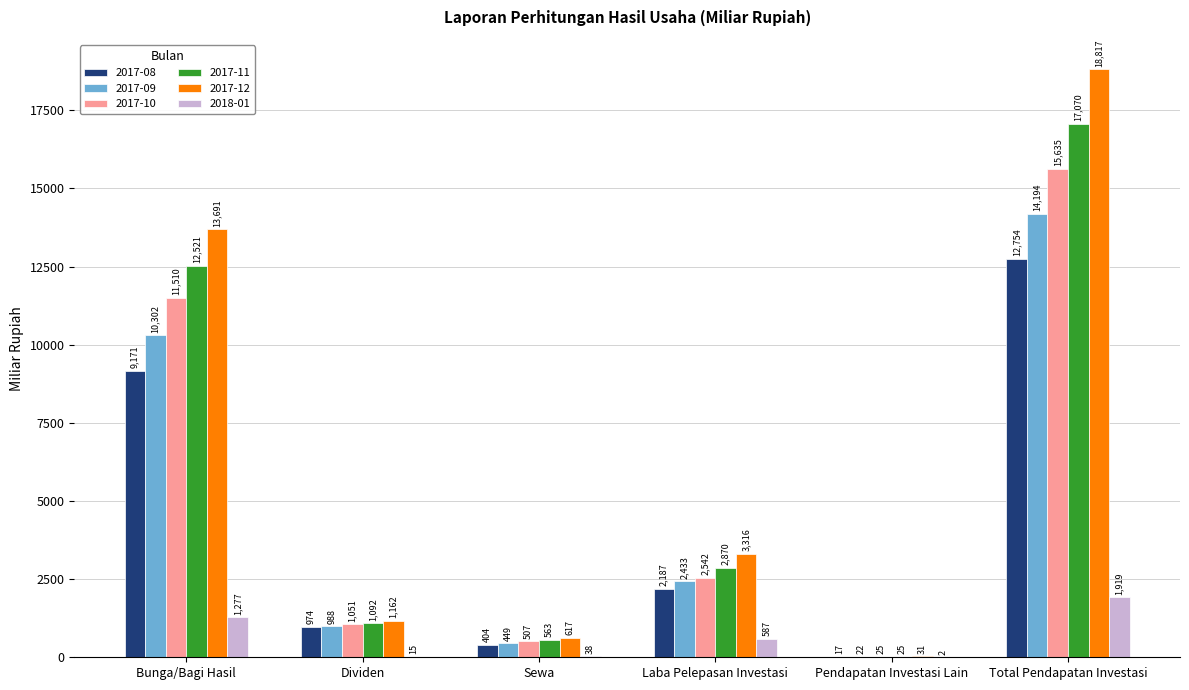

At which label does 2017-10 first exceed 2542?

Bunga/Bagi Hasil